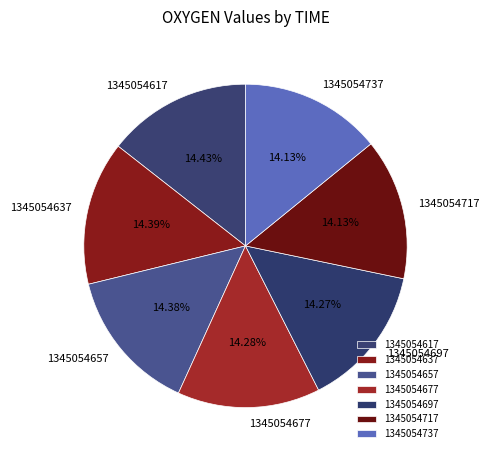

Approximately how many times larger is the value at 1345054697 compared to 1345054617?

1.0